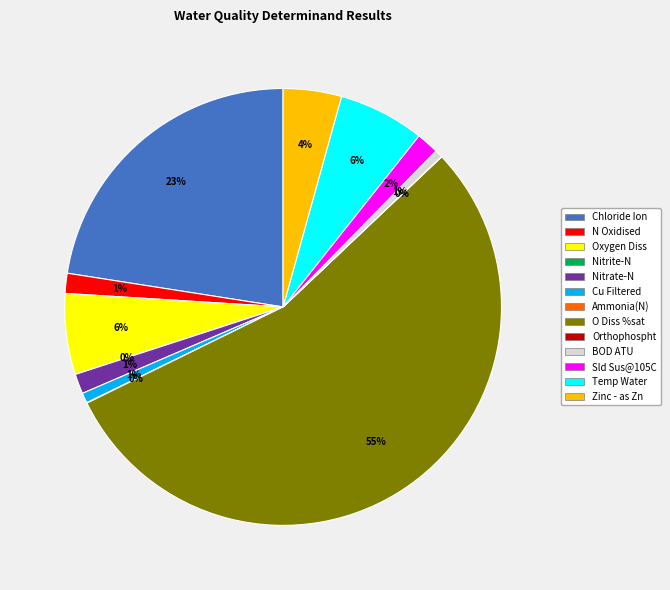

Which slice represents more than half of the pie?

O Diss %sat